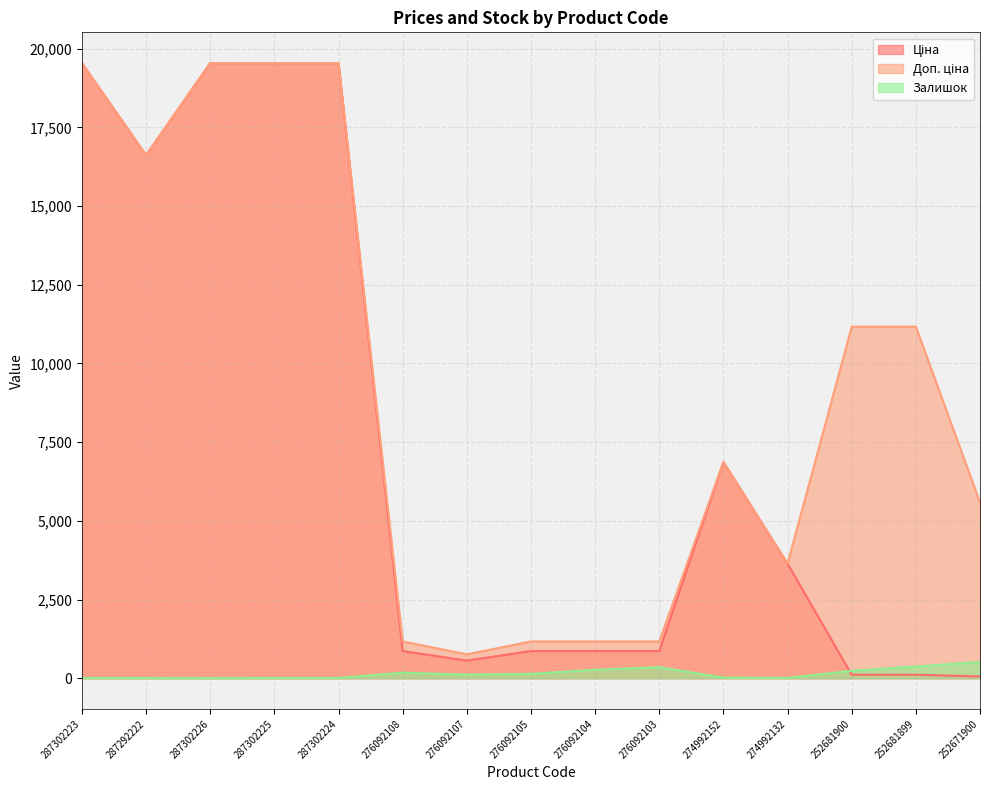

At how many categories does at least one series exceed 4215?

9